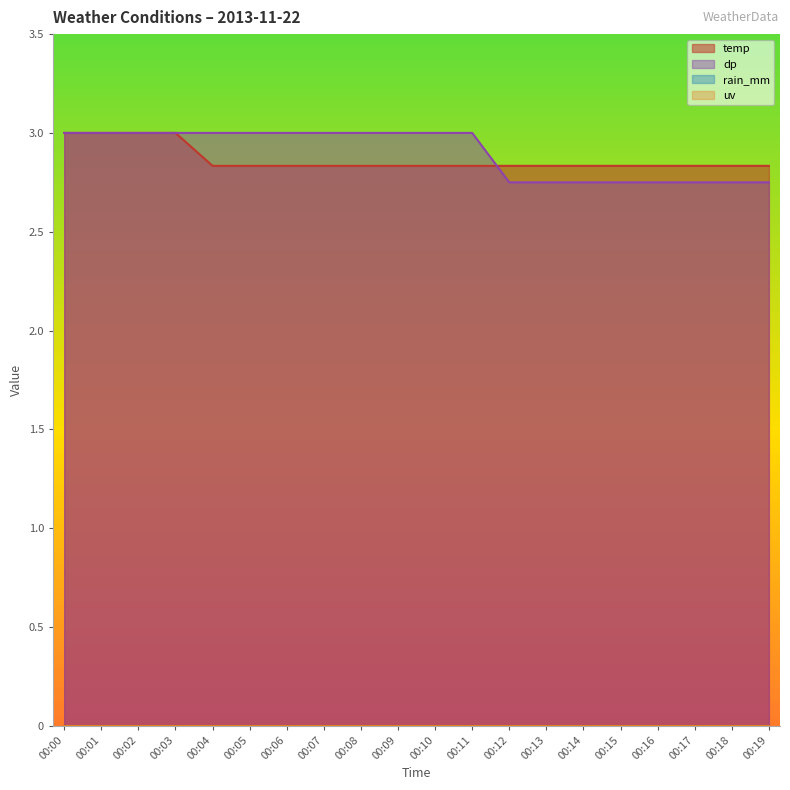

How many data points does each series have?

20